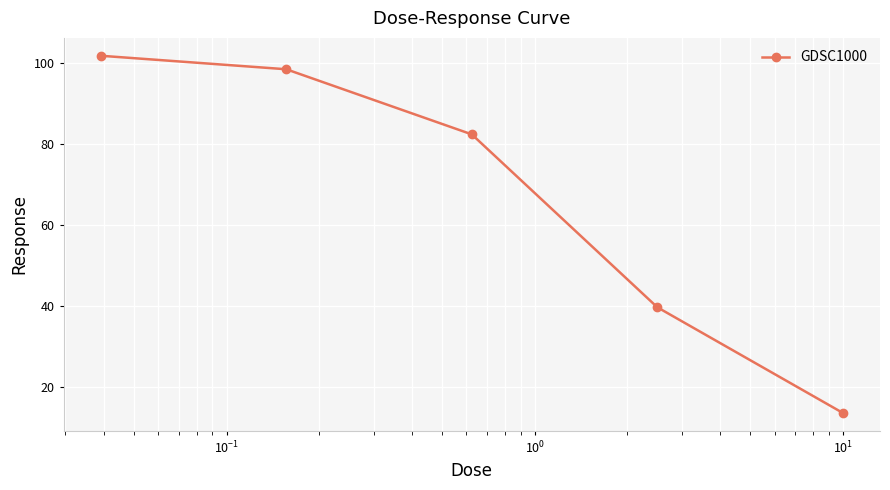

How many lines are shown in the chart?

1